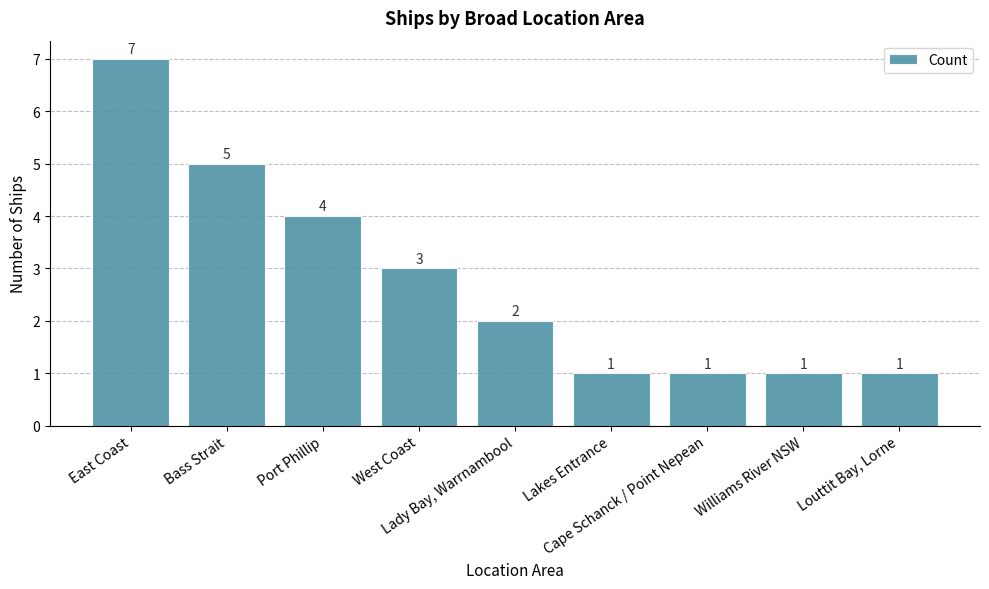

Does the chart contain any negative values?

No